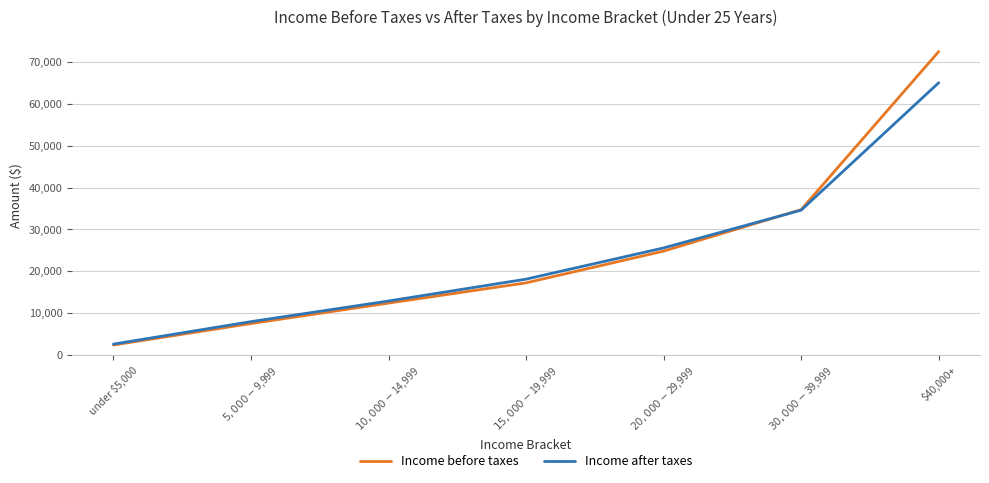

List the series in order of their peak value, lowest first.

Income after taxes, Income before taxes